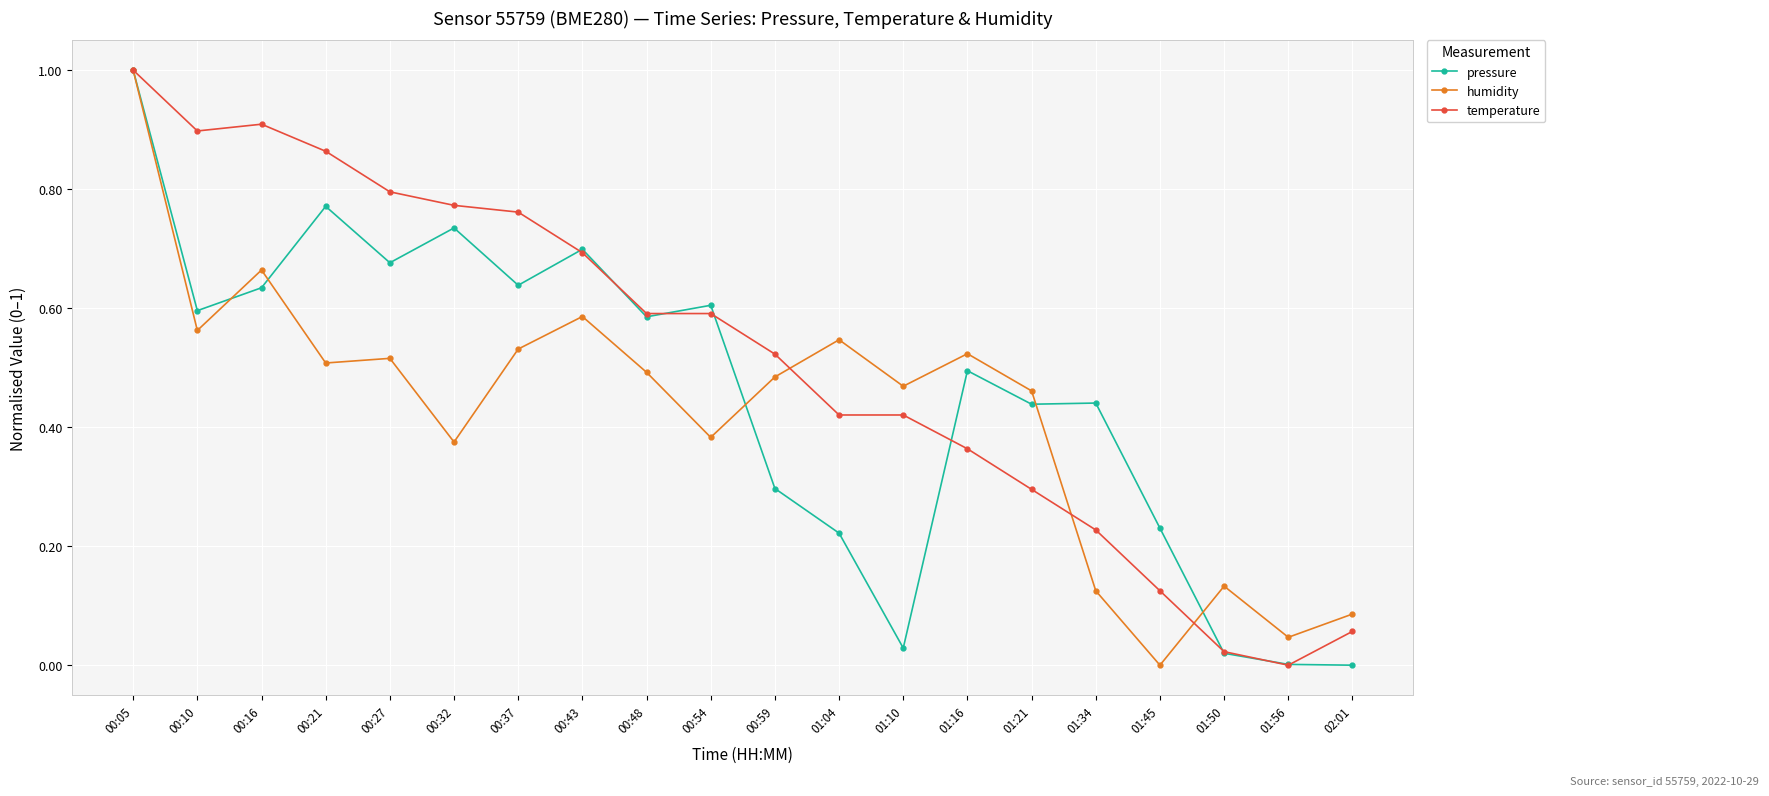

What is the maximum value for temperature?

1.0